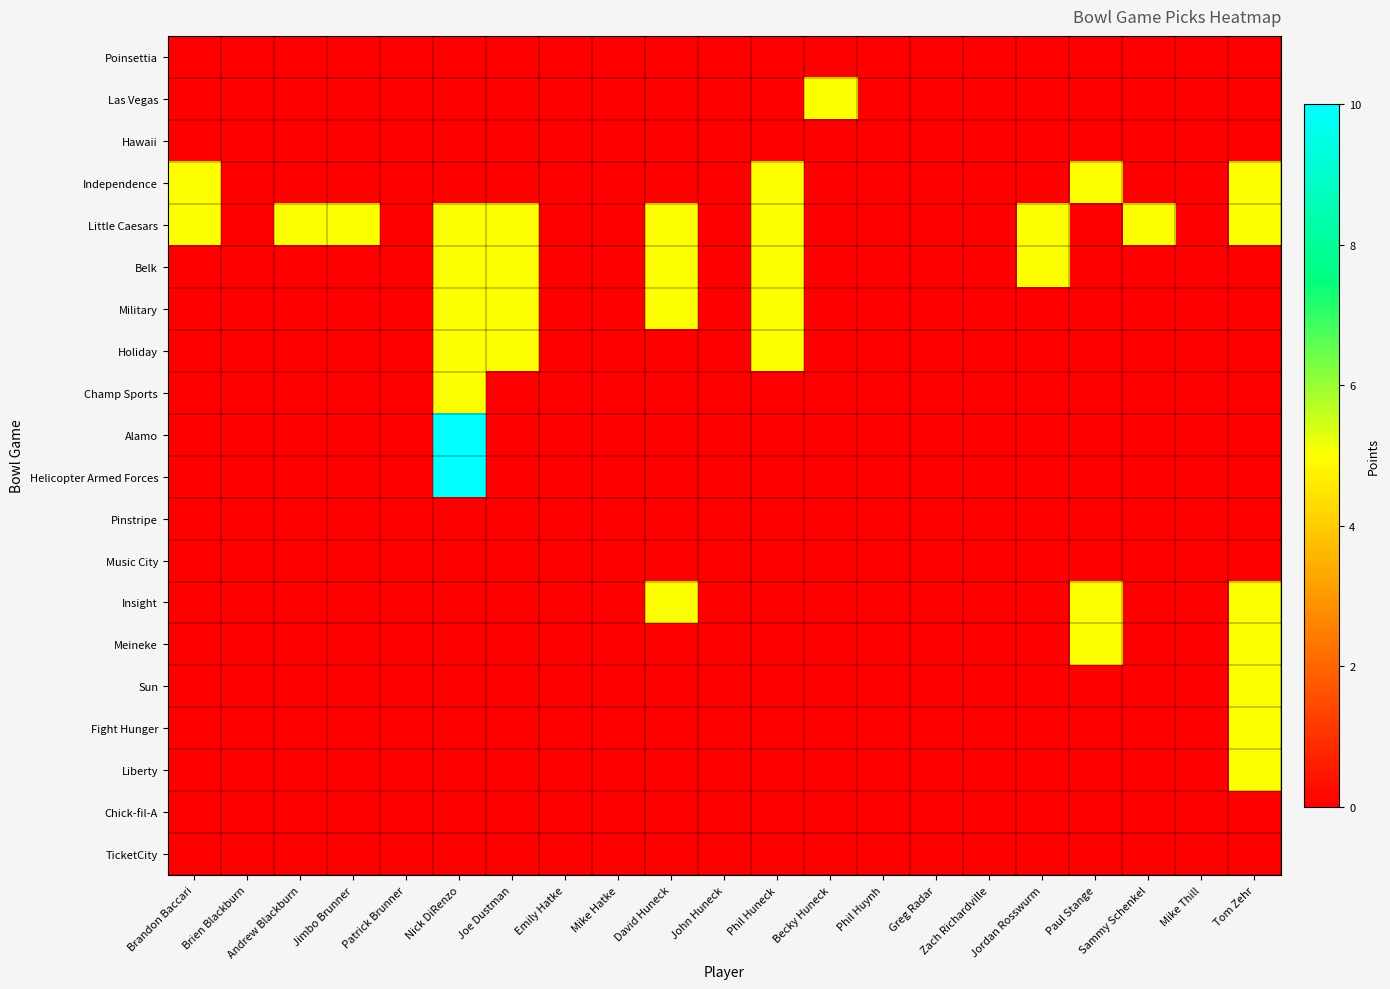

At which category does the chart reach its peak across all series?

Nick DiRenzo